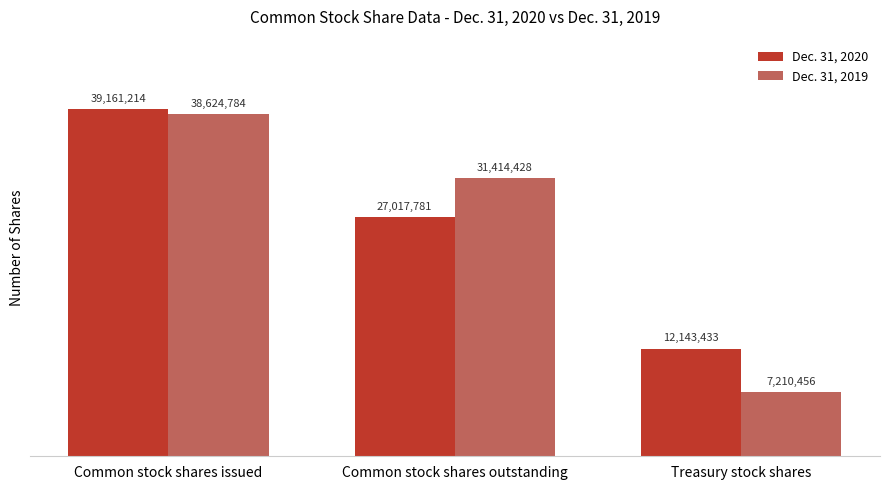

How many groups of bars are there?

3